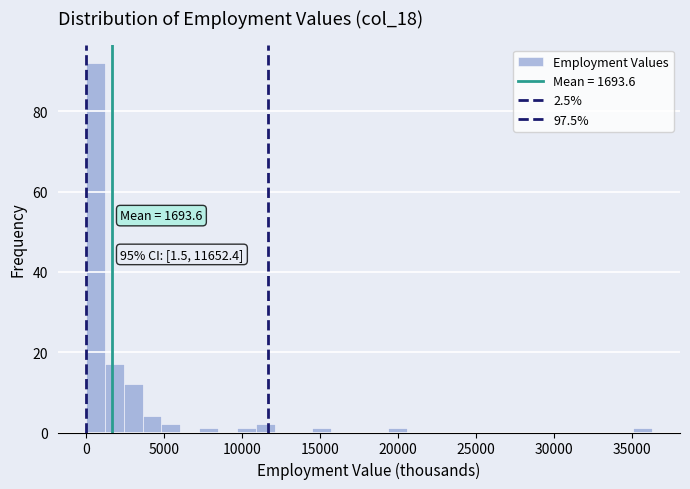

Around what value on the x-axis is the tallest bar? Give the approximate position of its centre, as read against the axis.

500